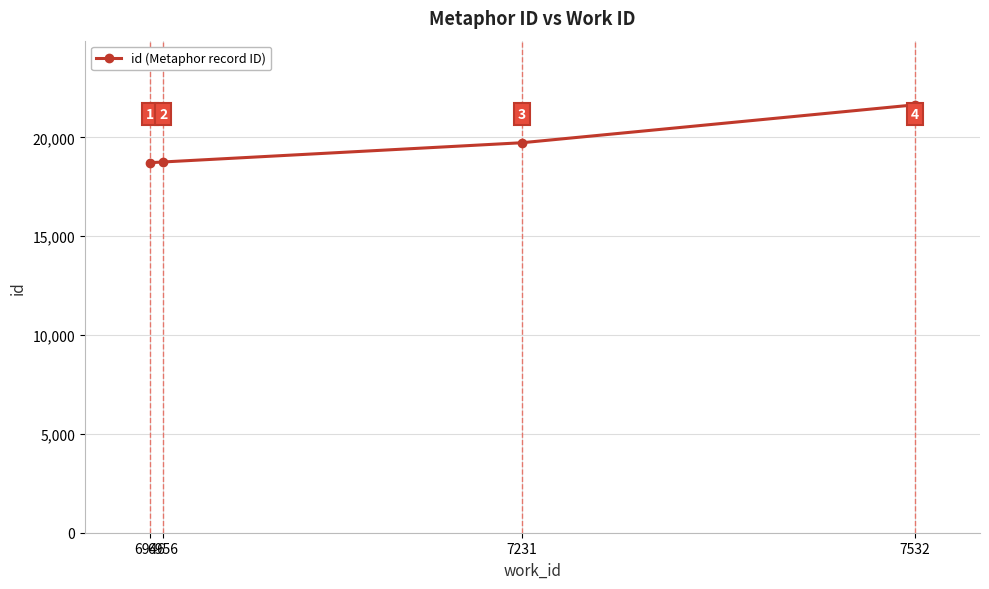

Reading right to left, list all the values displayed in this chart.

7532=21642	7231=19726	6956=18753	6946=18716